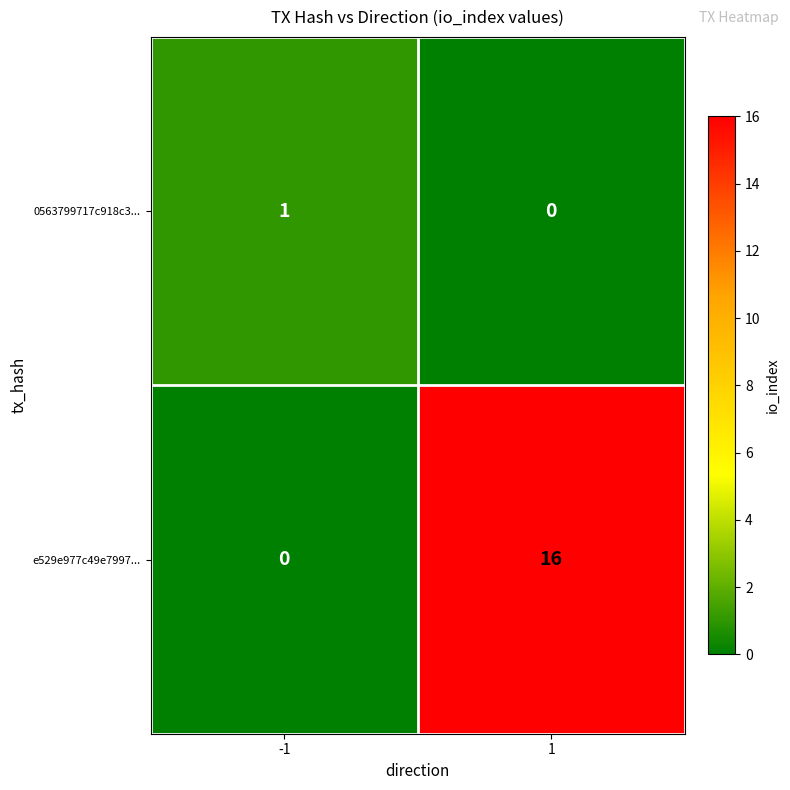

What is the maximum value for e529e977c49e7997...?

16